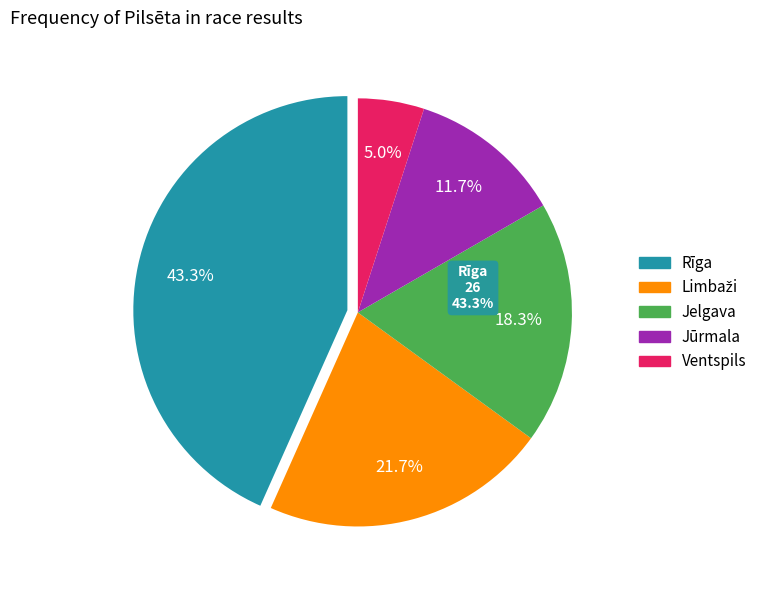

Which slice is the largest?

Rīga